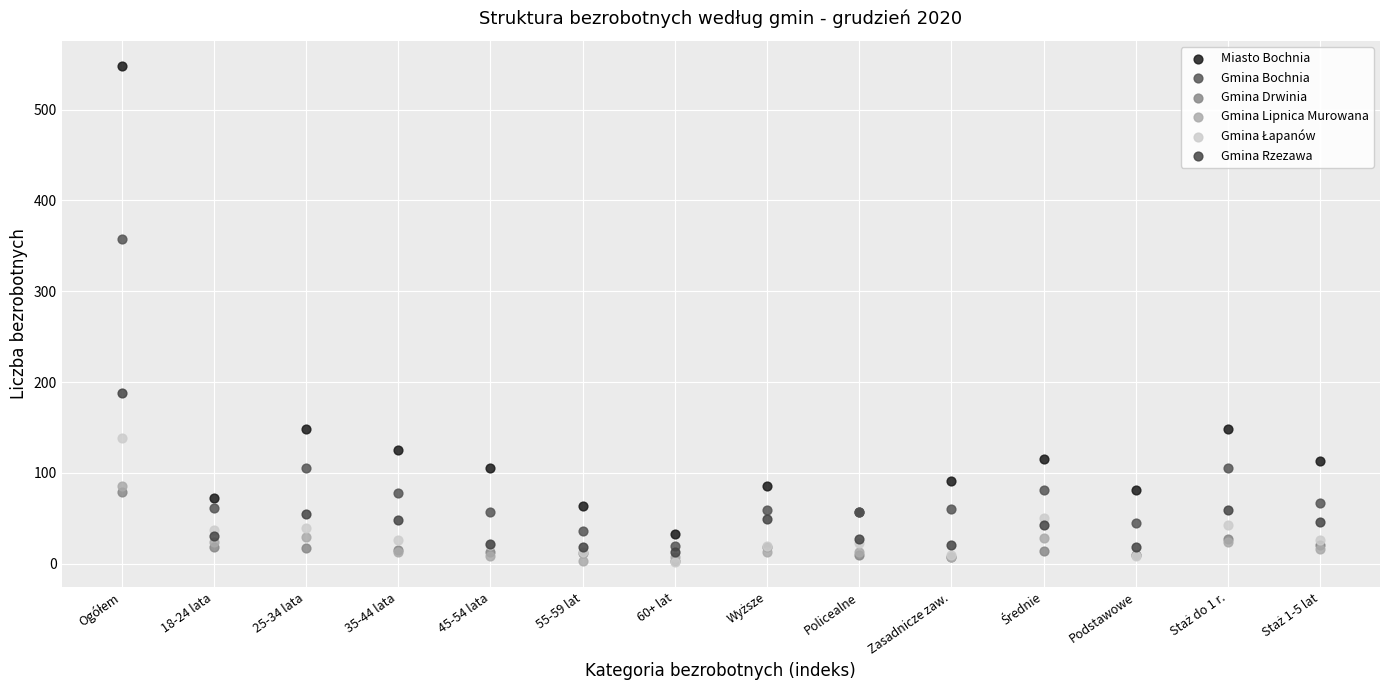

In the Miasto Bochnia series, what Y value is closest to 290?

148